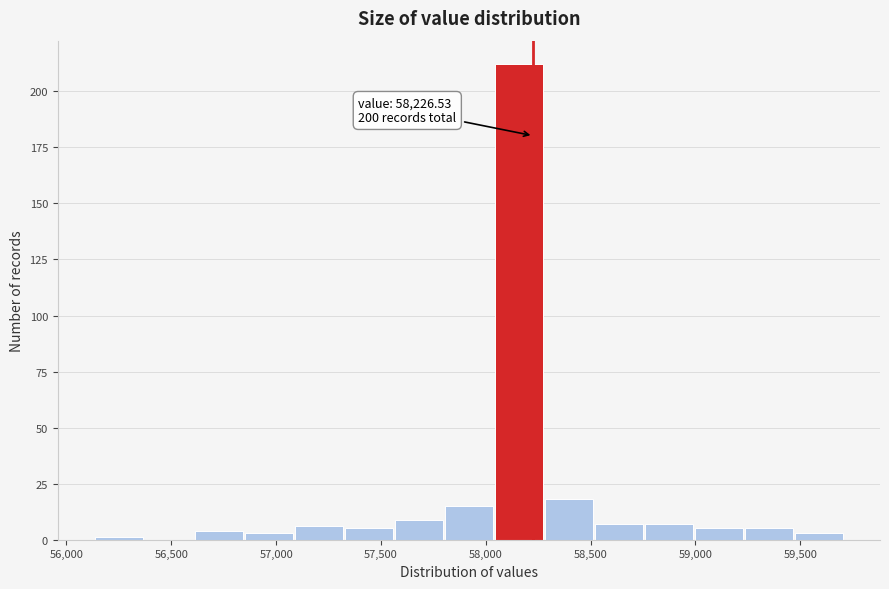

Which range on the x-axis has the tallest bar?

58050 to 58300